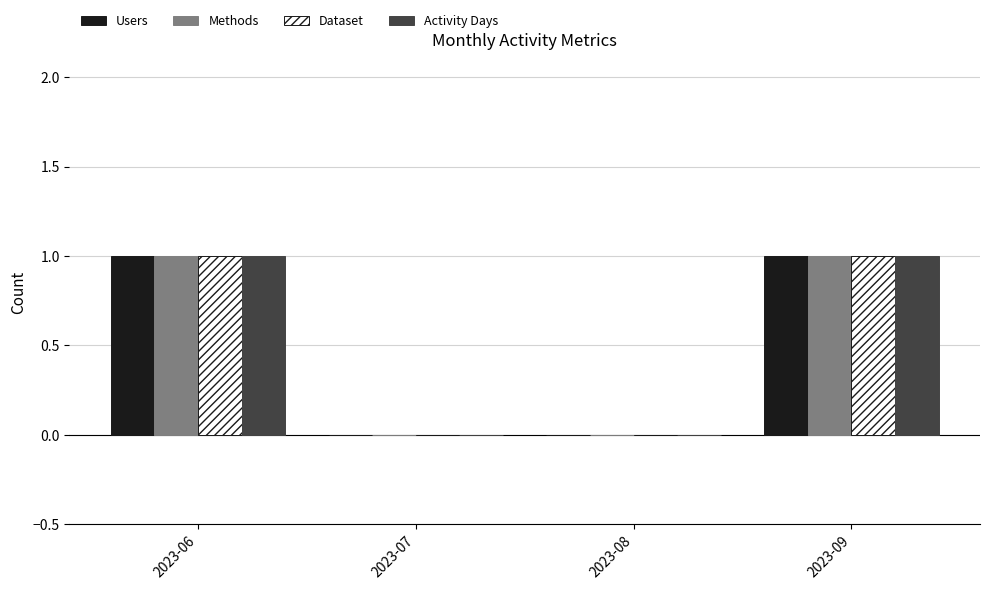

Count the number of categories in the chart.

4